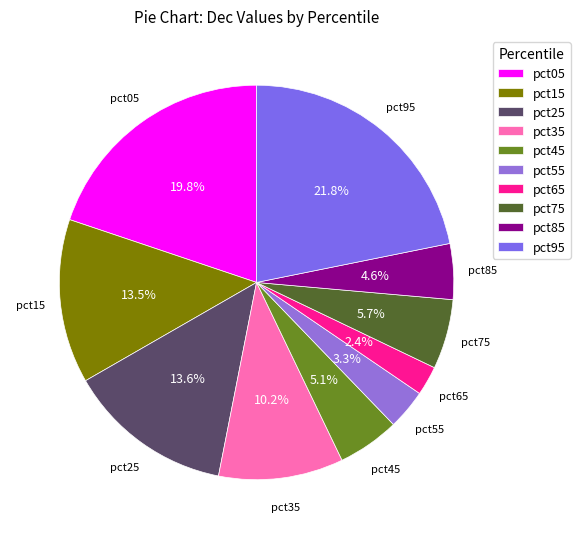

True or false: pct15 accounts for 4% of the total.

False